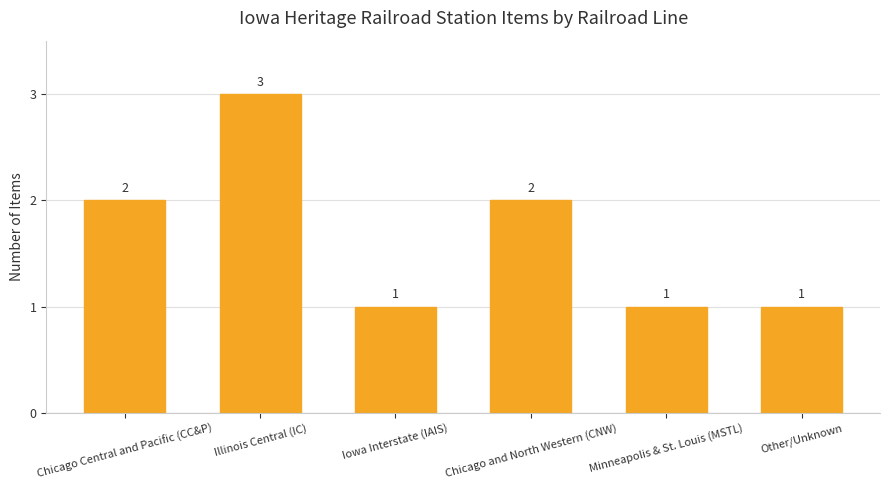

How many categories are shown in the chart?

6